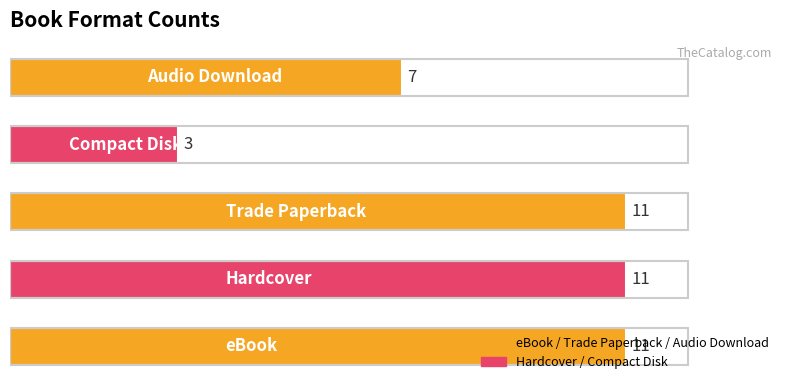

What is the maximum value shown in the chart?

11